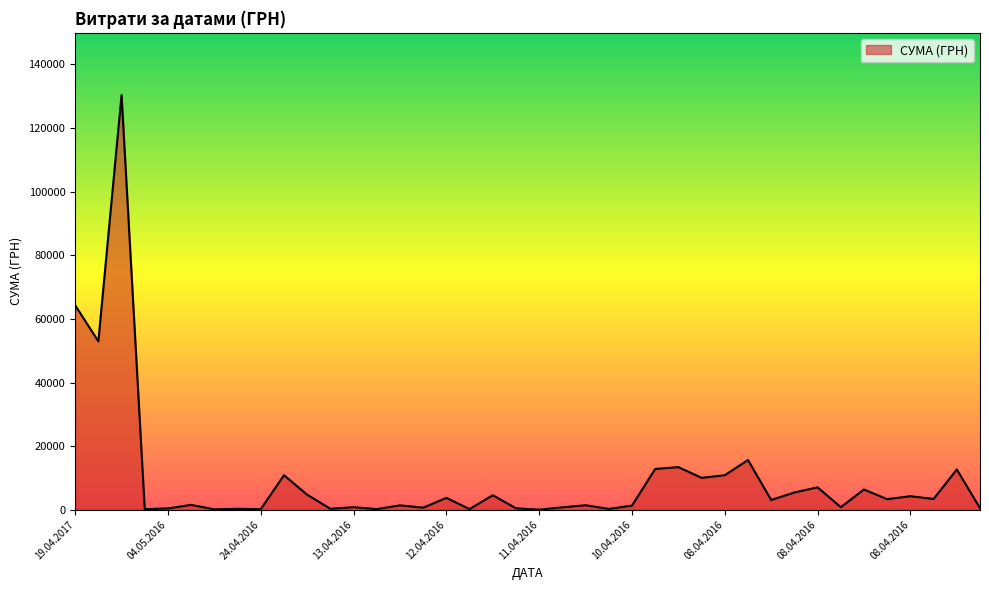

What is the difference between the maximum and minimum values?

130357.3